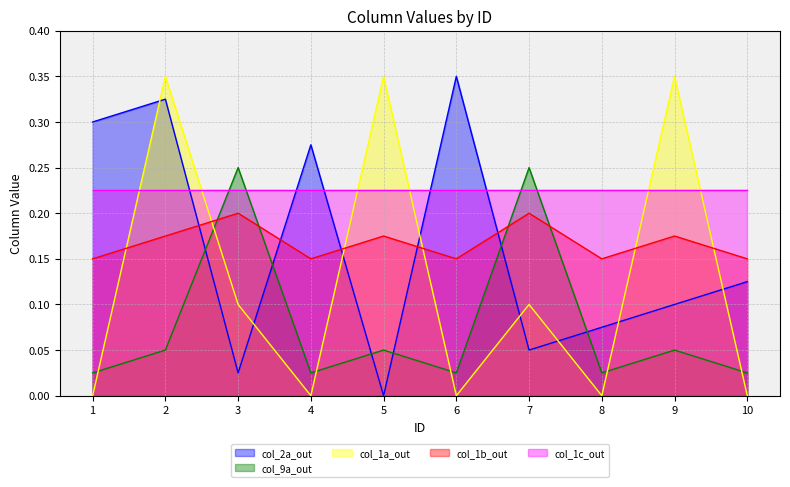

What are all the series names shown in the legend?

col_2a_out, col_9a_out, col_1a_out, col_1b_out, col_1c_out